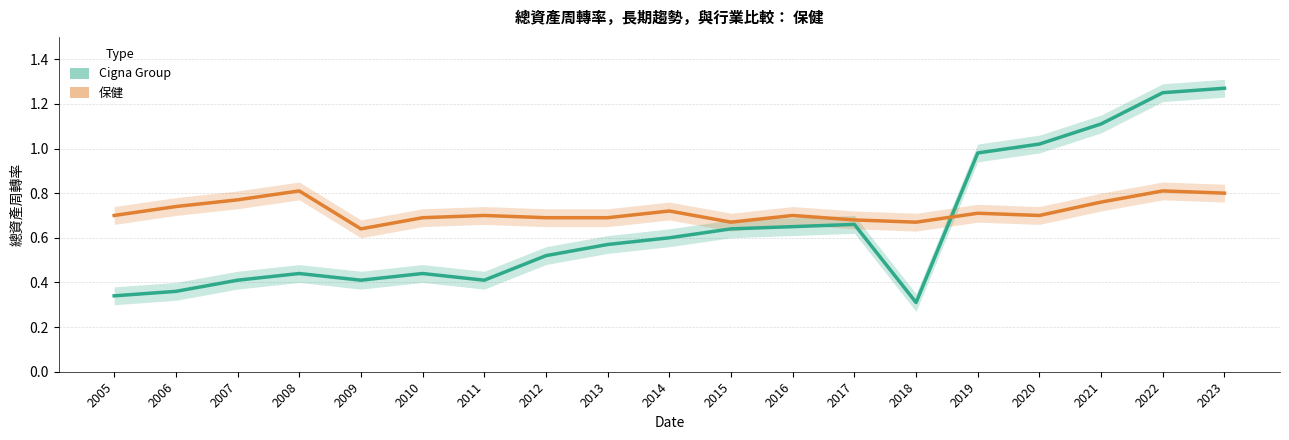

Where is the first local minimum for Cigna Group?

2009